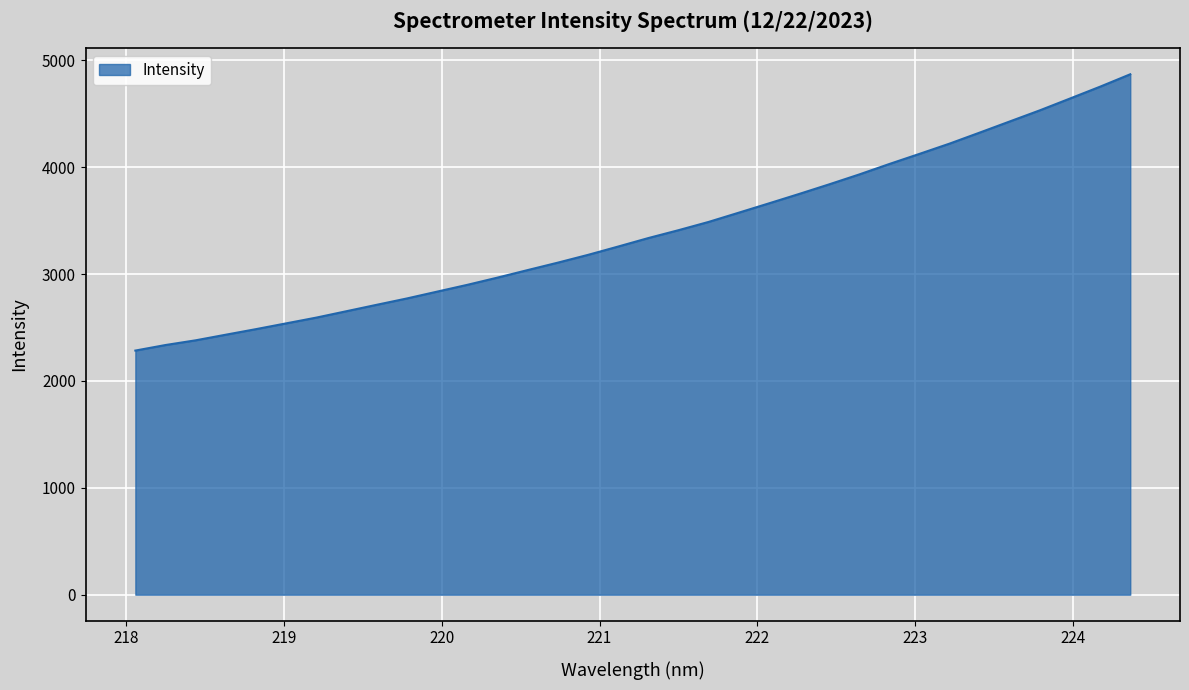

What is the greatest value displayed?

4869.2